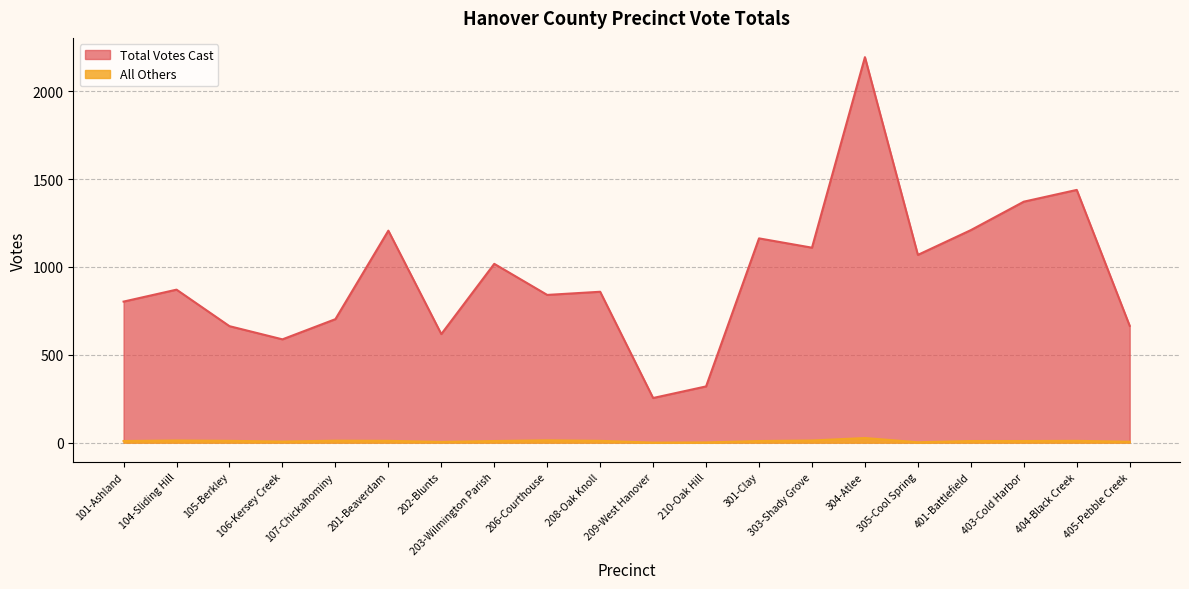

Rank the categories by Total Votes Cast value from lowest to highest.

209-West Hanover, 210-Oak Hill, 106-Kersey Creek, 202-Blunts, 105-Berkley, 405-Pebble Creek, 107-Chickahominy, 101-Ashland, 206-Courthouse, 208-Oak Knoll, 104-Sliding Hill, 203-Wilmington Parish, 305-Cool Spring, 303-Shady Grove, 301-Clay, 201-Beaverdam, 401-Battlefield, 403-Cold Harbor, 404-Black Creek, 304-Atlee